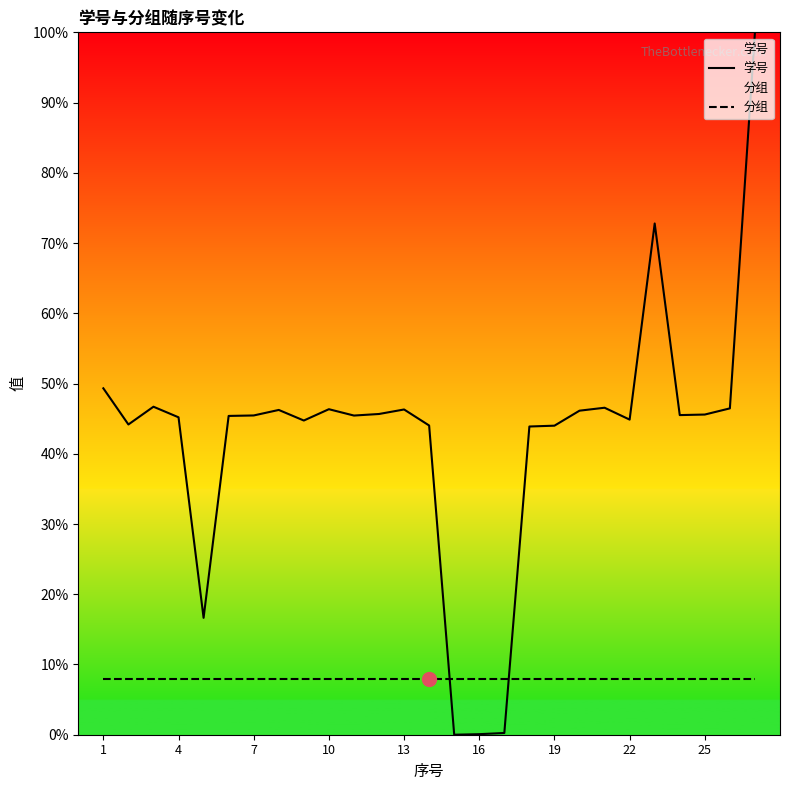

List the series in order of their overall mean, highest first.

学号, 分组